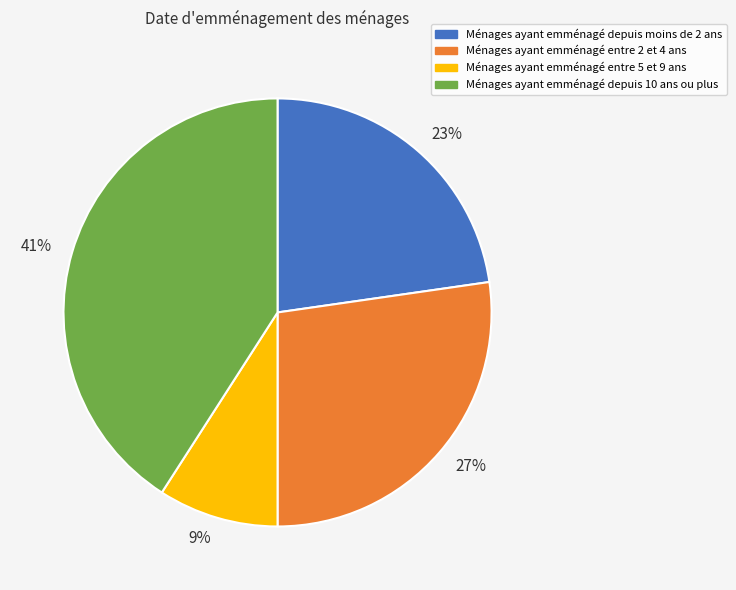

To the nearest percent, what portion does 9% represent?

9%